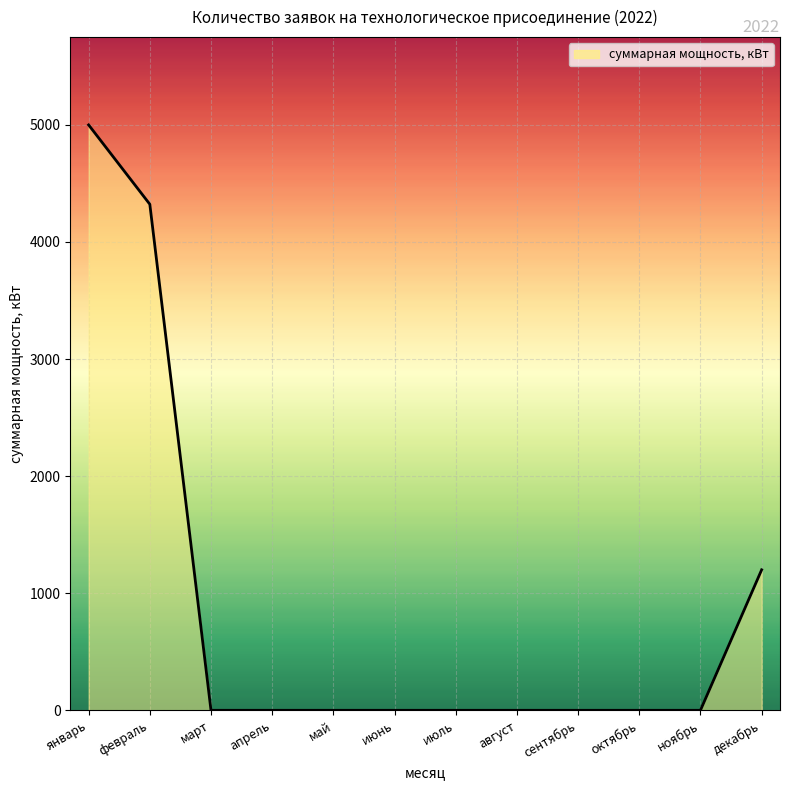

Between июнь and январь, which is larger?

январь